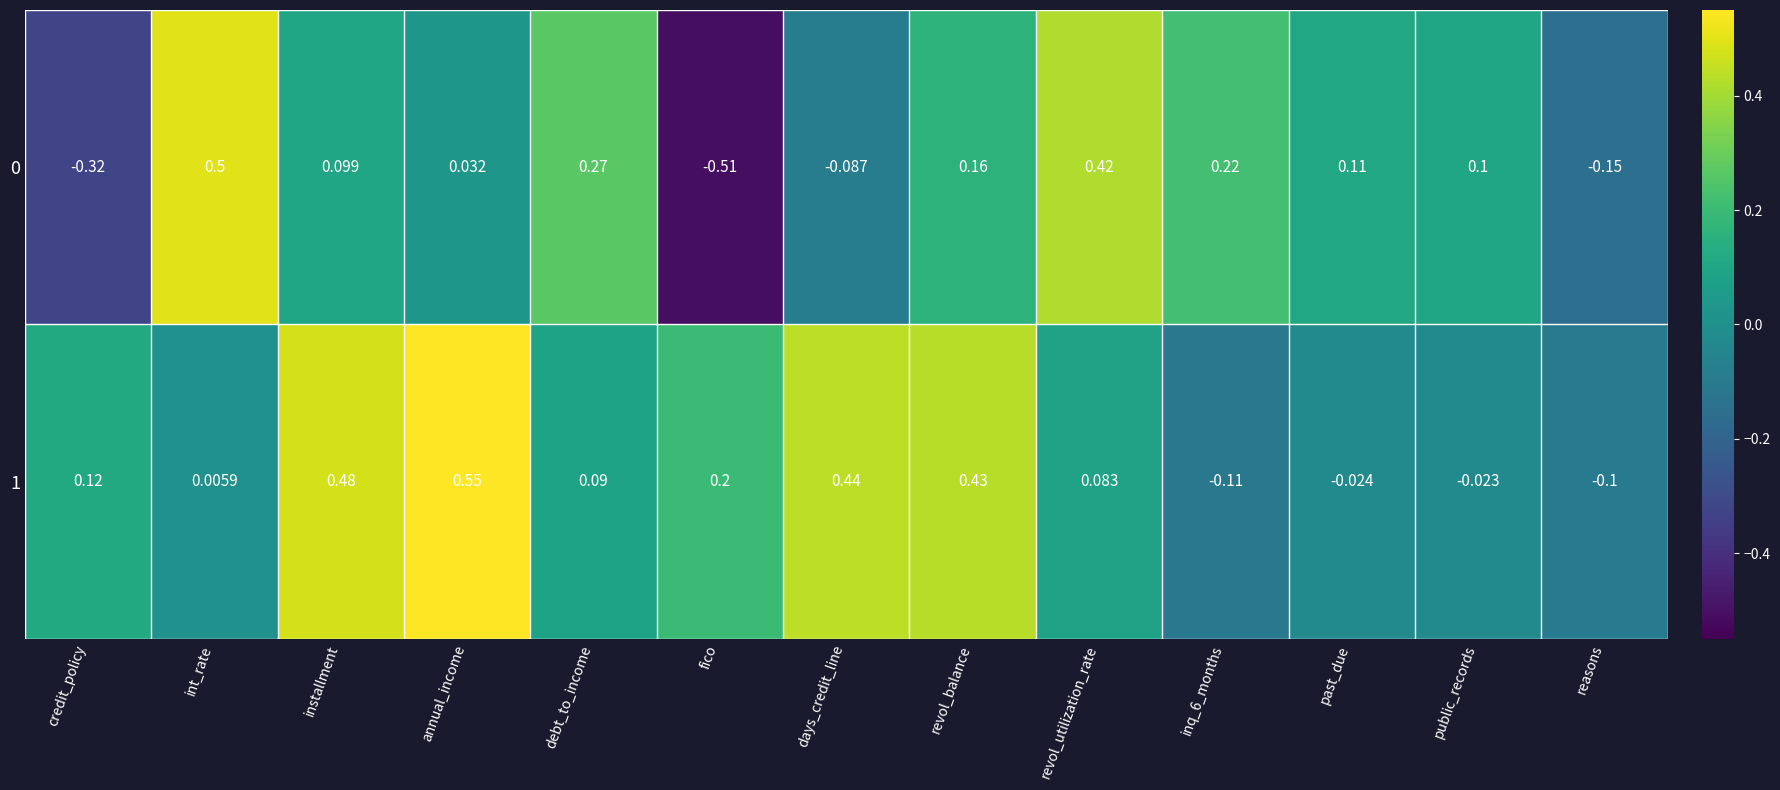

At which category is the sum across all series the highest?

revol_balance